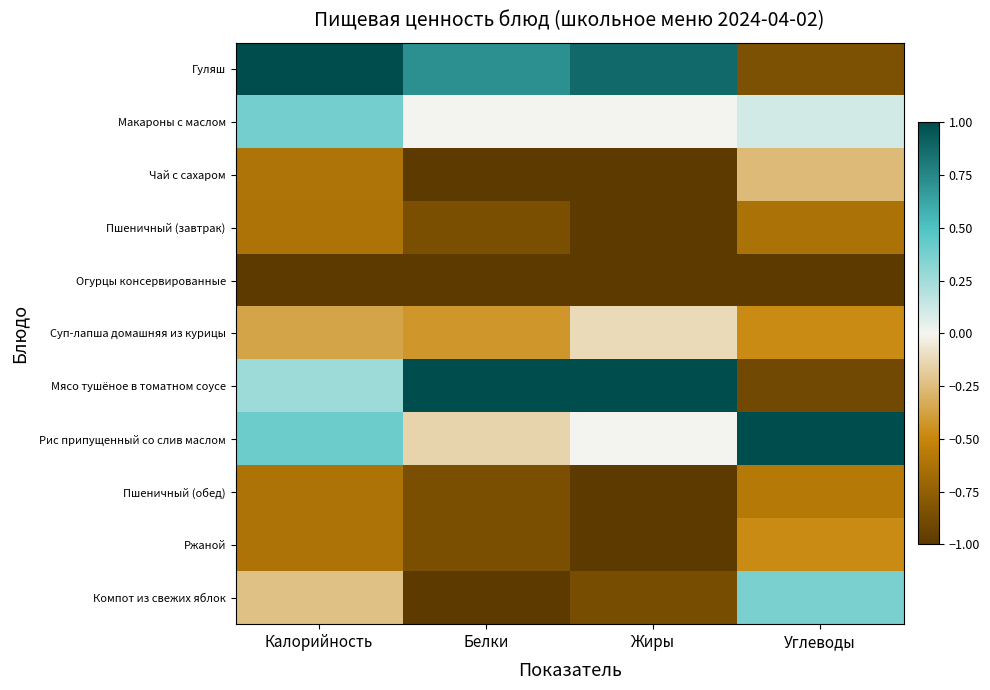

Reading left to right, what are all the values shown in this chart?

Гуляш: Калорийность=1.0	Белки=0.7	Жиры=0.9	Углеводы=-0.8
Макароны с маслом: Калорийность=0.4	Белки=0.0	Жиры=0.0	Углеводы=0.1
Чай с сахаром: Калорийность=-0.6	Белки=-1.0	Жиры=-1.0	Углеводы=-0.3
Пшеничный (завтрак): Калорийность=-0.6	Белки=-0.9	Жиры=-1.0	Углеводы=-0.6
Огурцы консервированные: Калорийность=-1.0	Белки=-1.0	Жиры=-1.0	Углеводы=-1.0
Суп-лапша домашняя из курицы: Калорийность=-0.4	Белки=-0.4	Жиры=-0.1	Углеводы=-0.5
Мясо тушёное в томатном соусе: Калорийность=0.3	Белки=1.0	Жиры=1.0	Углеводы=-0.9
Рис припущенный со слив маслом: Калорийность=0.4	Белки=-0.1	Жиры=0.0	Углеводы=1.0
Пшеничный (обед): Калорийность=-0.6	Белки=-0.9	Жиры=-1.0	Углеводы=-0.6
Ржаной: Калорийность=-0.6	Белки=-0.9	Жиры=-1.0	Углеводы=-0.5
Компот из свежих яблок: Калорийность=-0.2	Белки=-1.0	Жиры=-0.9	Углеводы=0.4